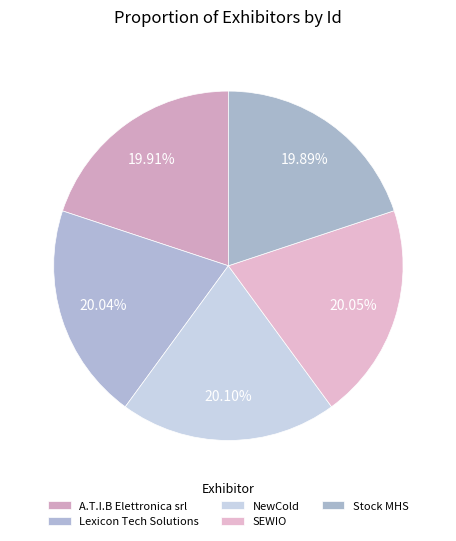

Which slice is the largest?

NewCold